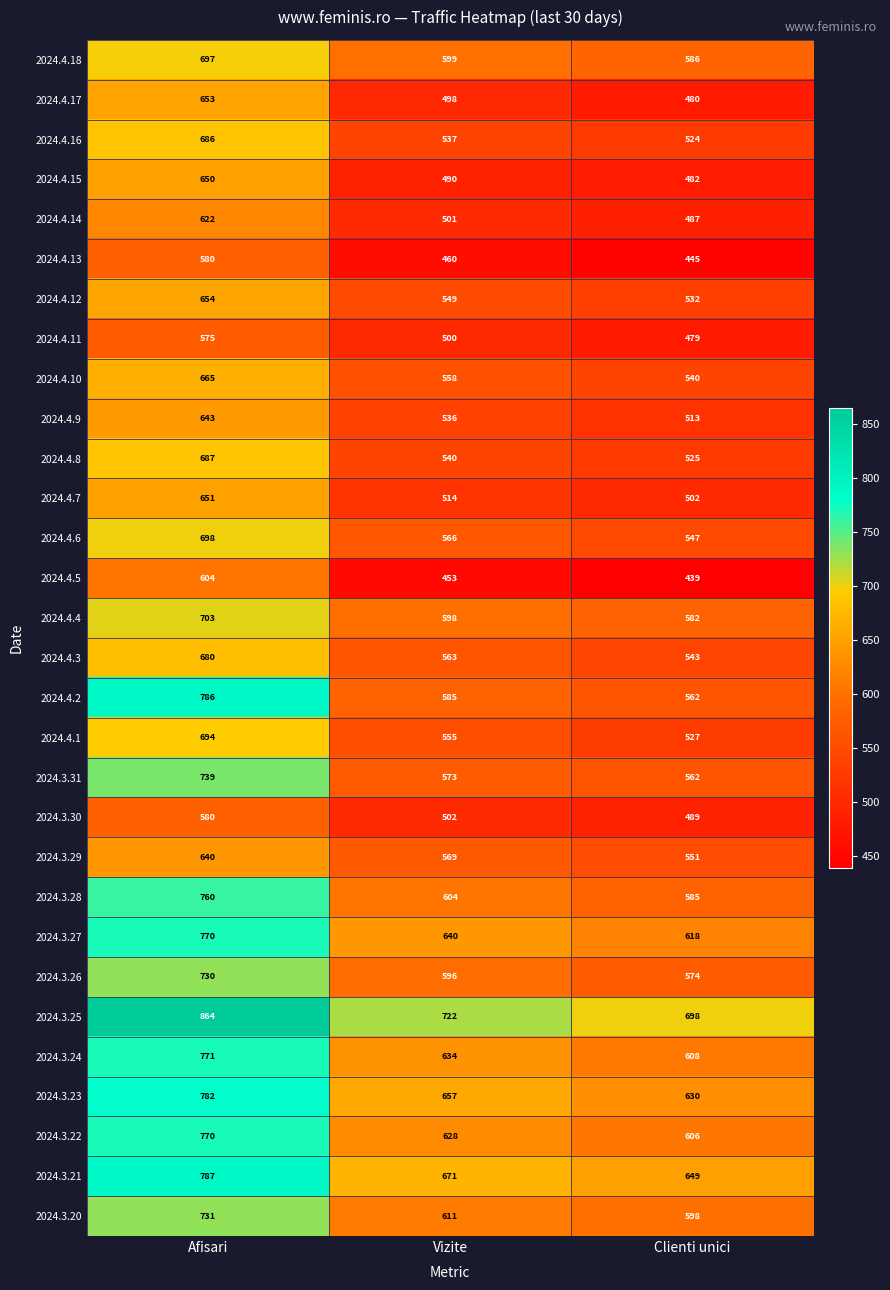

Which series changed the most between Vizite and Clienti unici?

2024.4.1